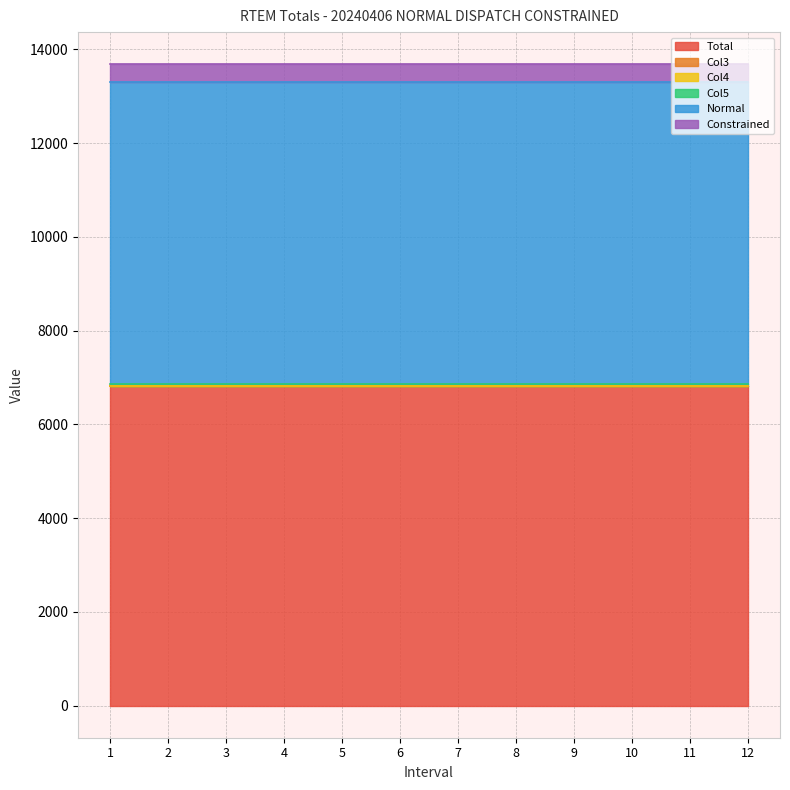

At which category is the sum across all series the highest?

1